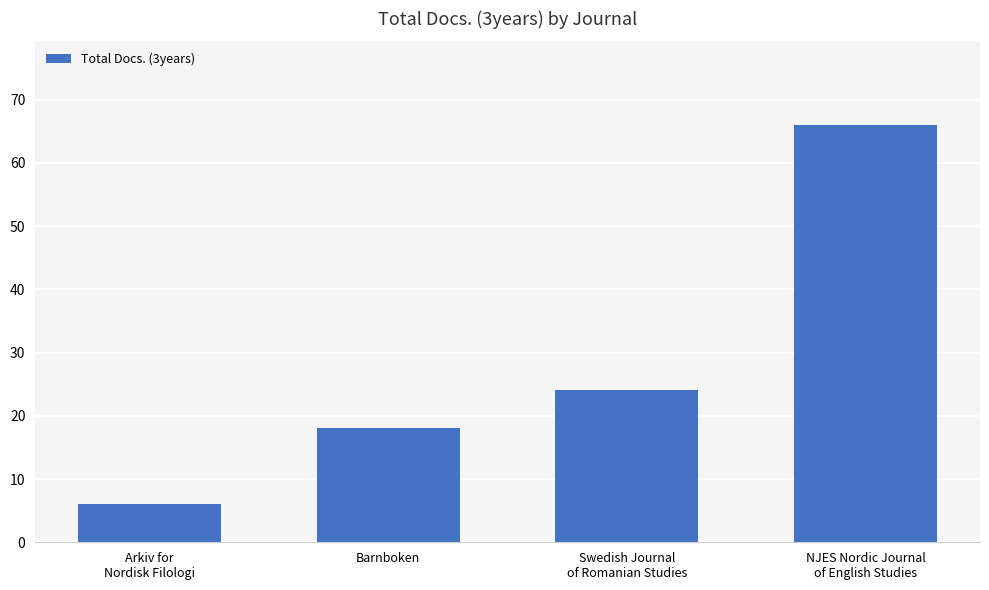

What position from the right is Swedish Journal
of Romanian Studies?

2